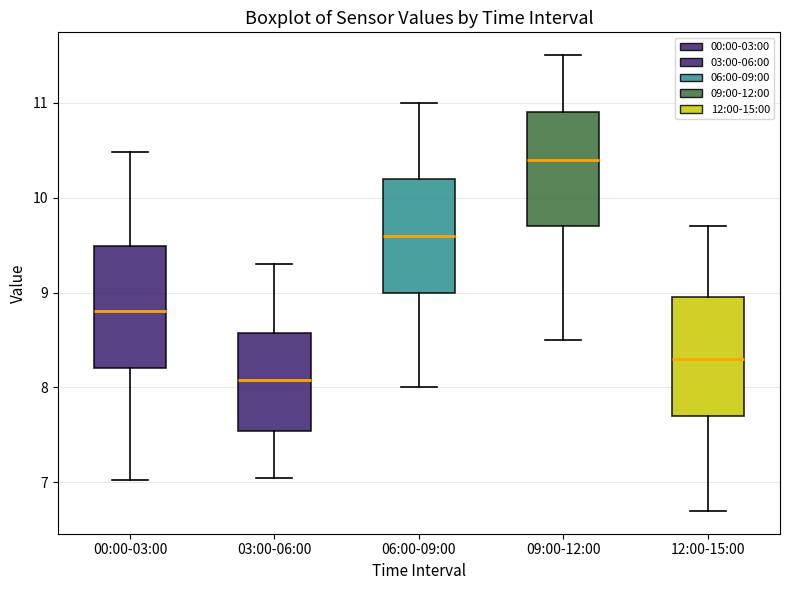

Where does the upper whisker of the box for 09:00-12:00 end on the y-axis? The values are not printed on the chart, so give them approximately, as read against the axis.

11.5